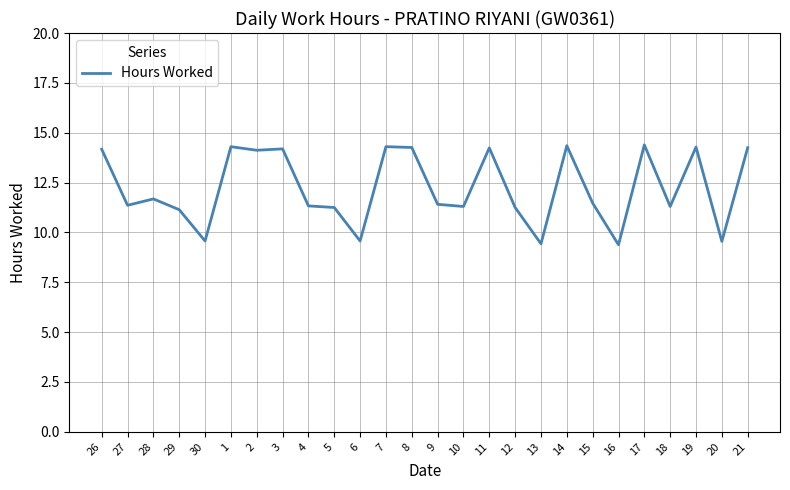

What is the difference between the maximum and minimum values?

5.0